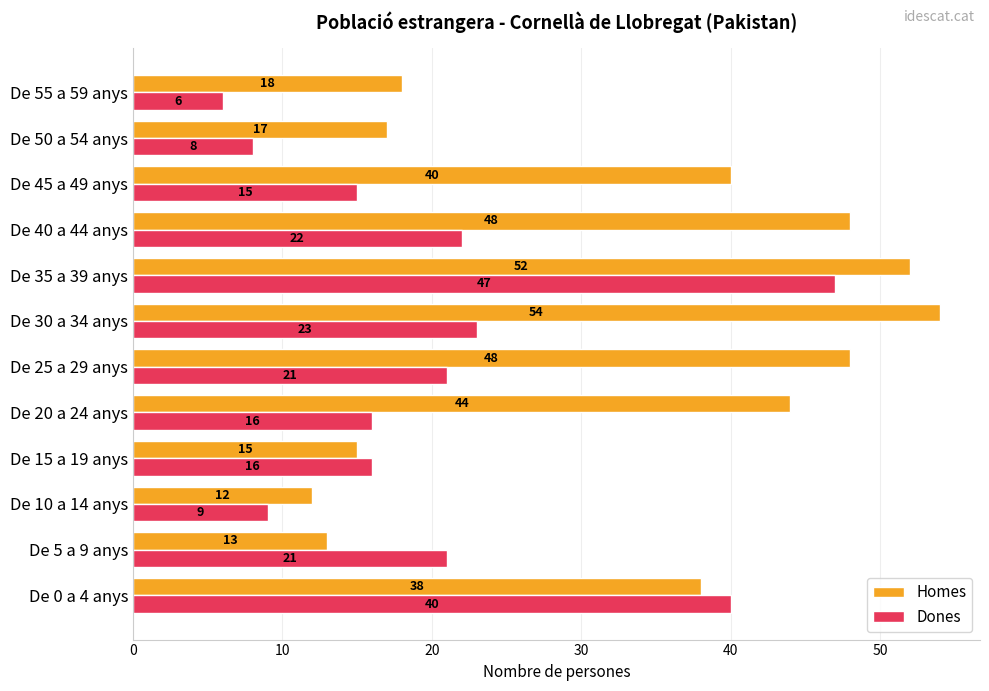

Where is Dones nearest to the value 26?

De 30 a 34 anys